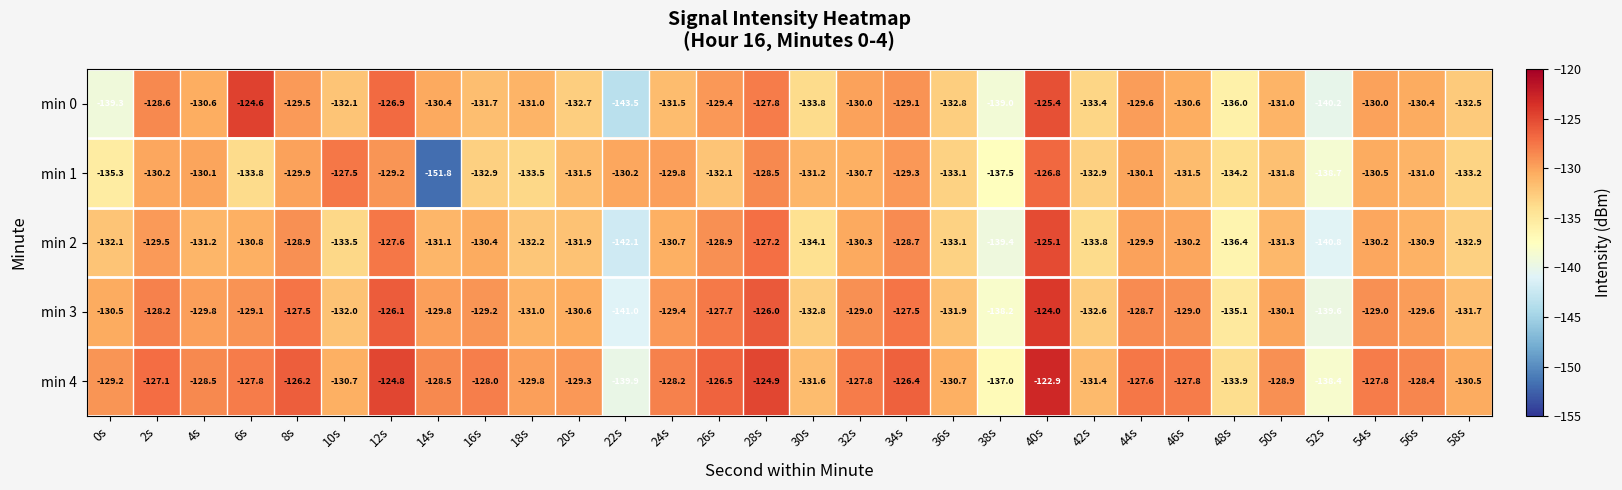

Rank the series at 42s from highest to lowest value.

min 4, min 3, min 1, min 0, min 2